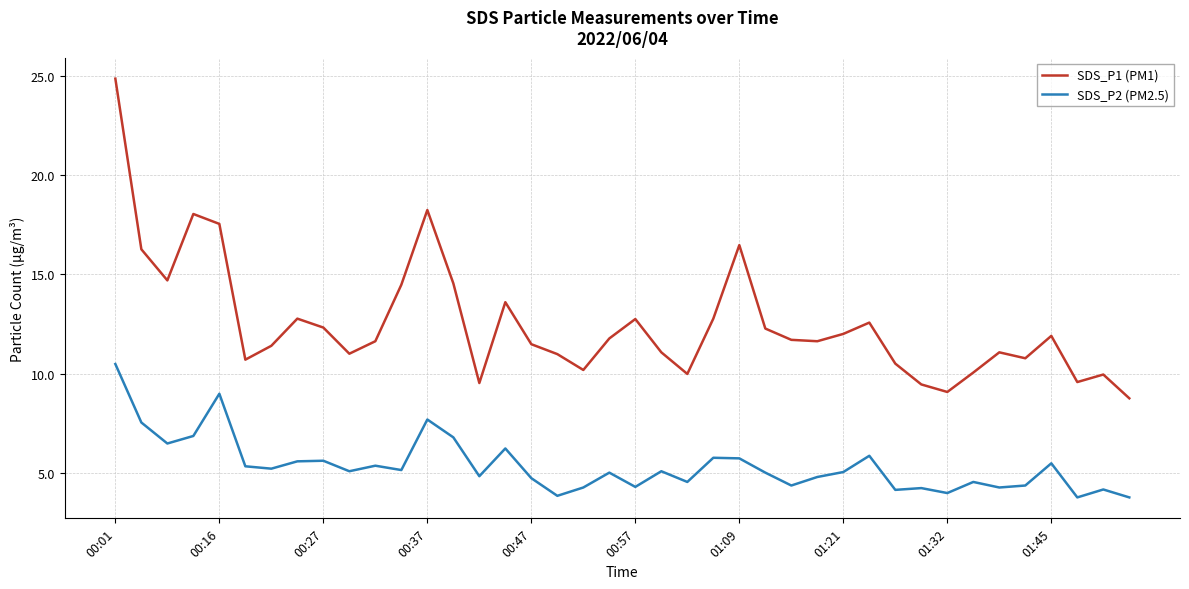

List the series in order of their overall mean, highest first.

SDS_P1 (PM1), SDS_P2 (PM2.5)